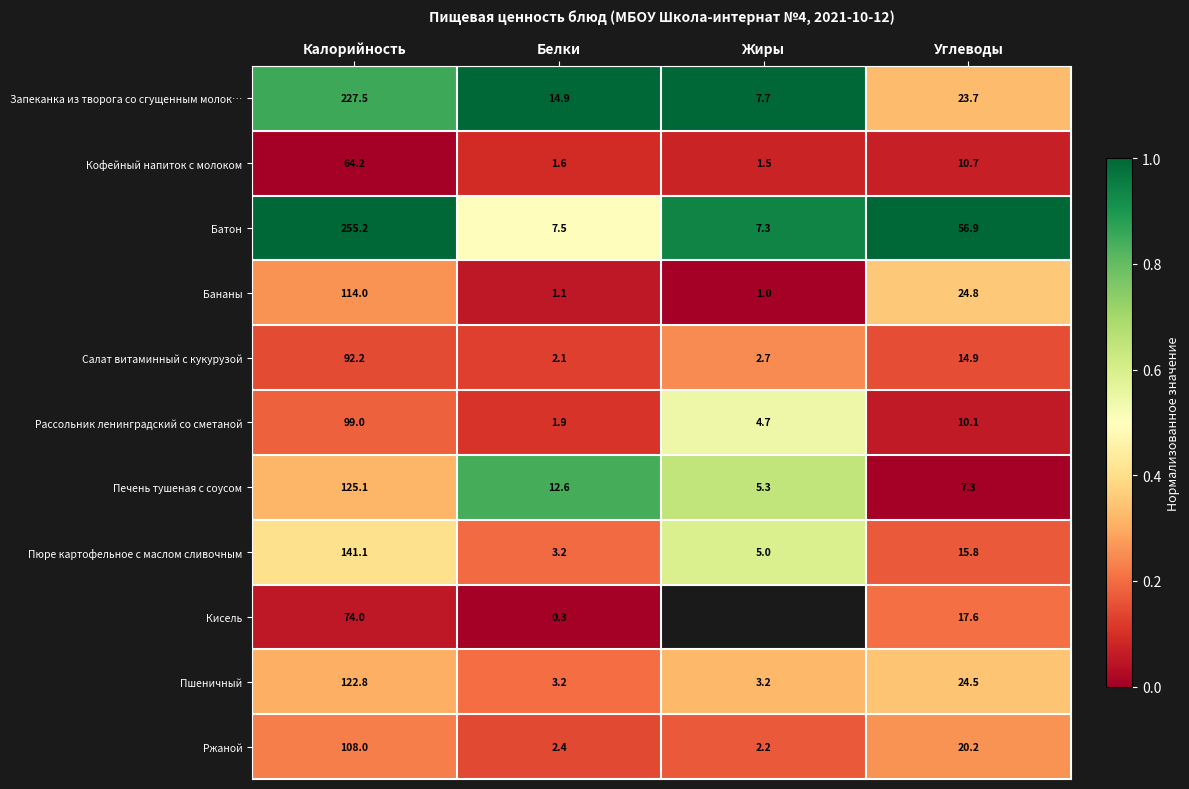

Rank the series at Углеводы from lowest to highest value.

Печень тушеная с соусом, Рассольник ленинградский со сметаной, Кофейный напиток с молоком, Салат витаминный с кукурузой, Пюре картофельное с маслом сливочным, Кисель, Ржаной, Запеканка из творога со сгущенным молок…, Пшеничный, Бананы, Батон